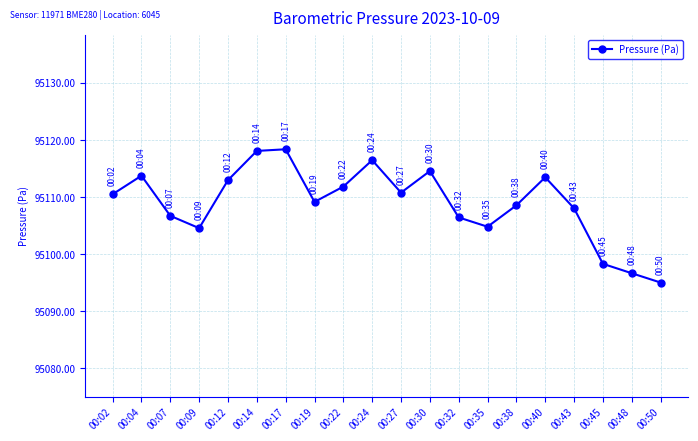

True or false: the data has more than 0 interior local peaks.

True